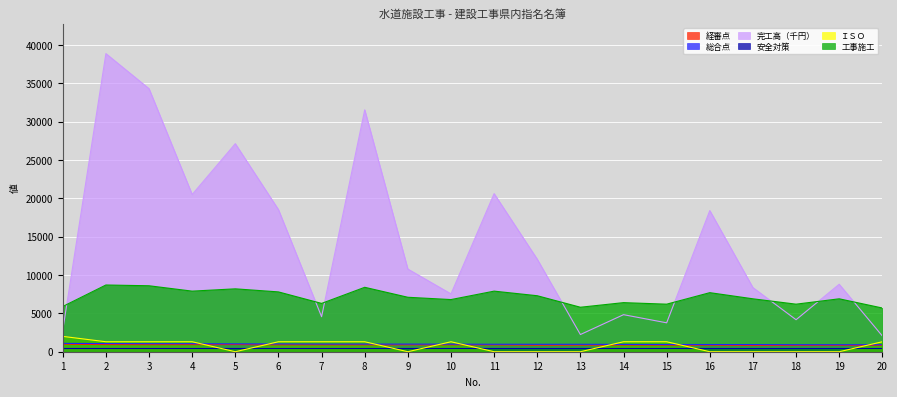

The value of 工事施工 at 4 is 13041.2. True or false?

False